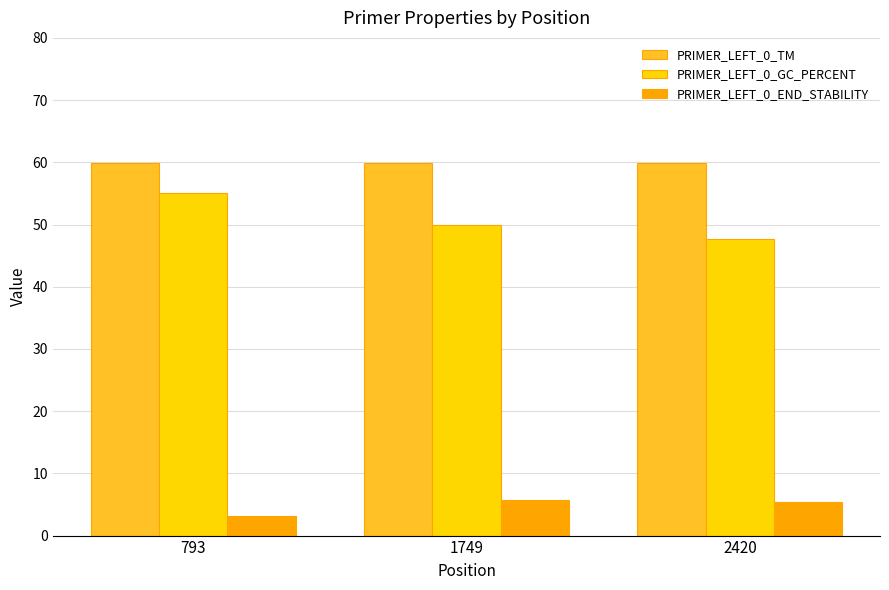

What are all the series names shown in the legend?

PRIMER_LEFT_0_TM, PRIMER_LEFT_0_GC_PERCENT, PRIMER_LEFT_0_END_STABILITY